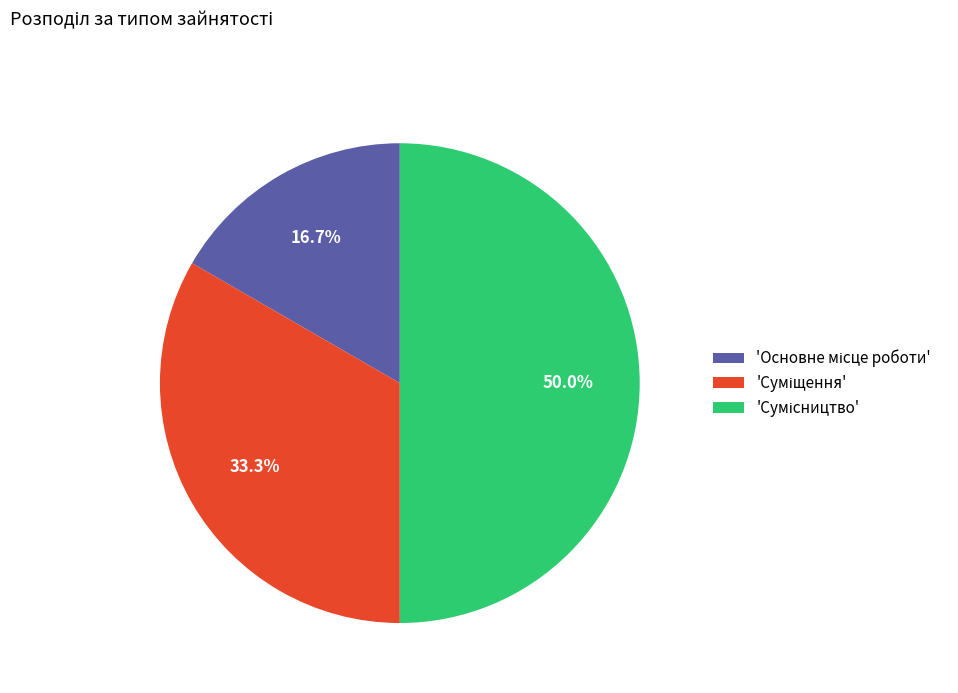

Count the number of slices in the pie.

3